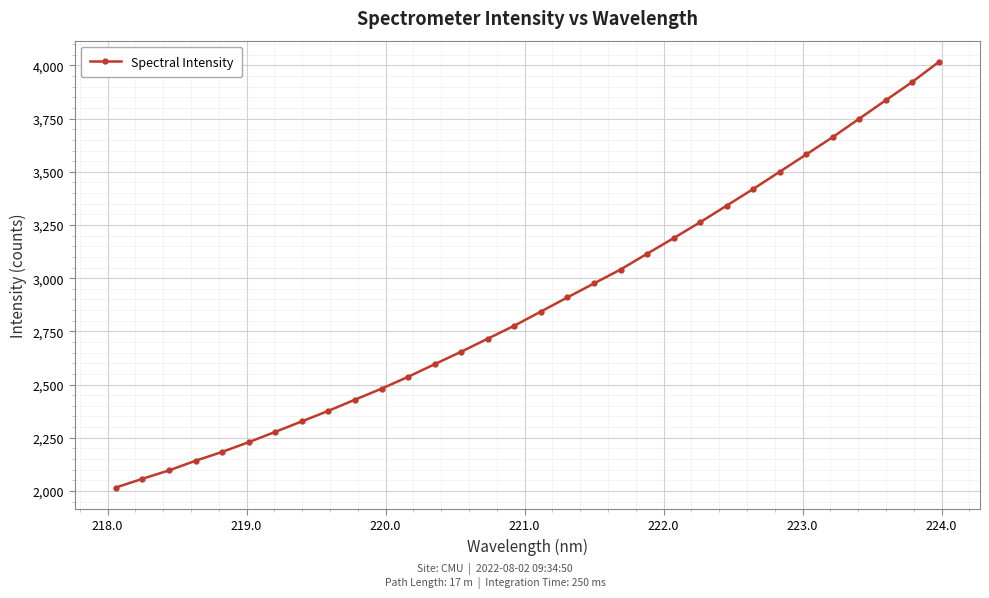

What is the minimum value shown in the chart?

2015.9